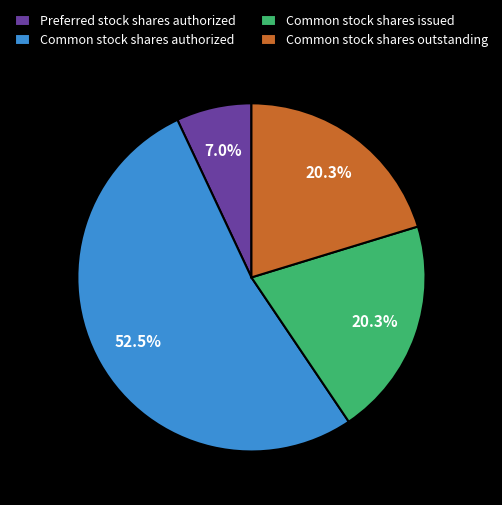

What percentage is NOT represented by Common stock shares outstanding?

79.7%